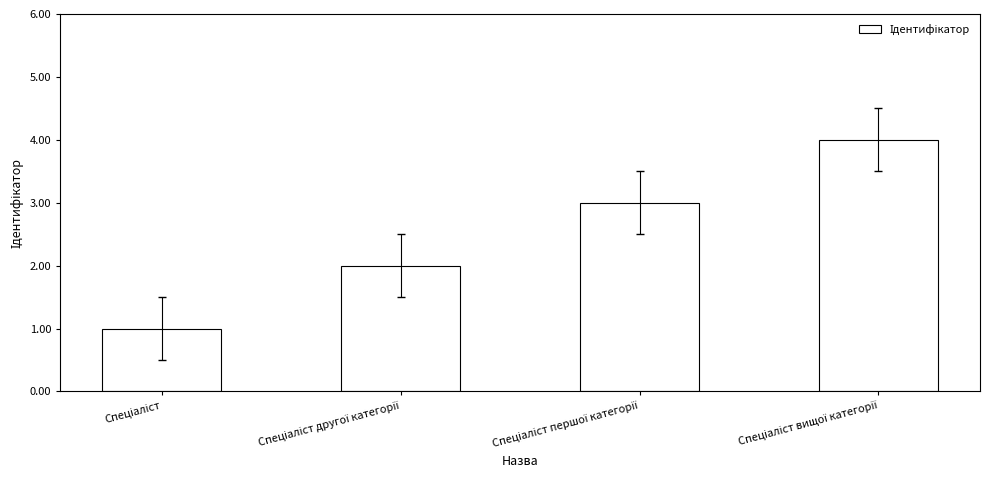

What is the greatest value displayed?

4